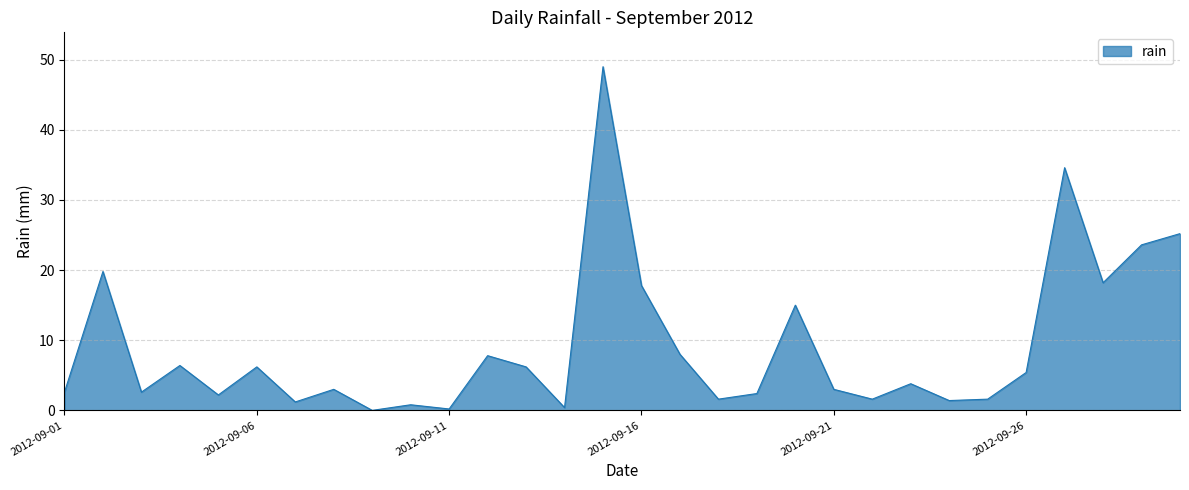

What is the maximum value shown in the chart?

49.0